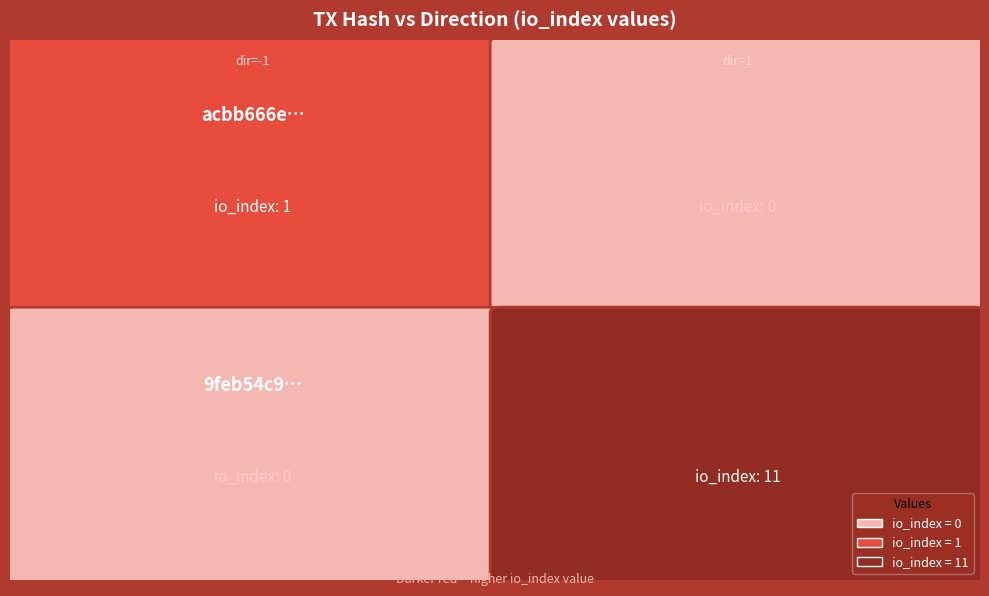

Rank the series at io_index from lowest to highest value.

acbb666e101ee18a2881532b4dc071347b39ed6, 9feb54c9c6d1c6ea3acbdb82ddf0798e1048d54